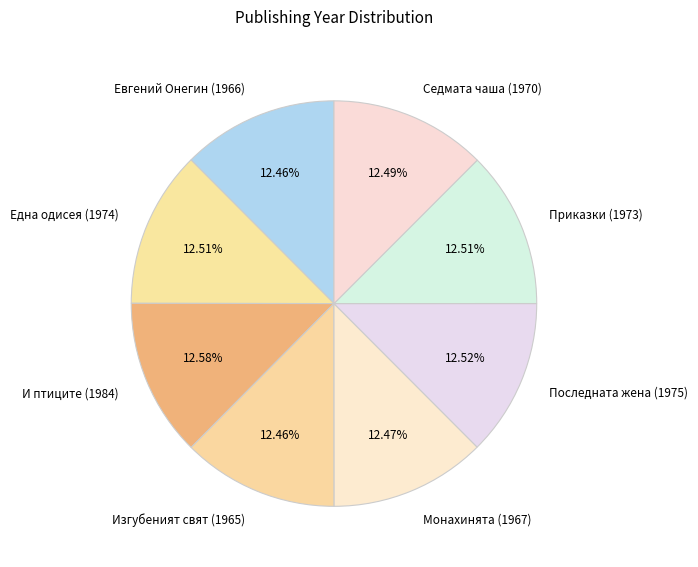

Is there a majority slice in this chart?

No